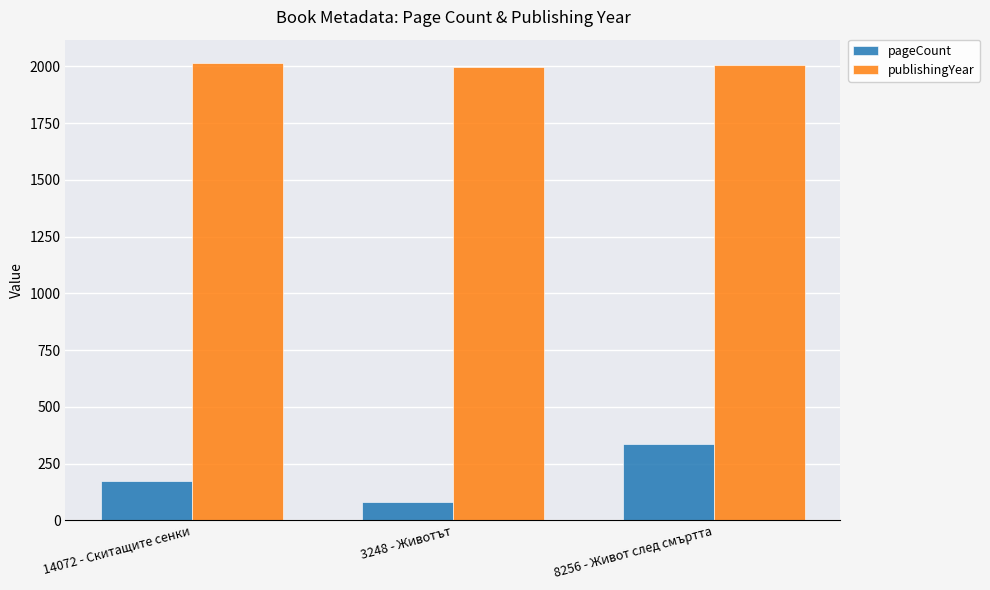

How many pageCount values are between 80 and 336?

3